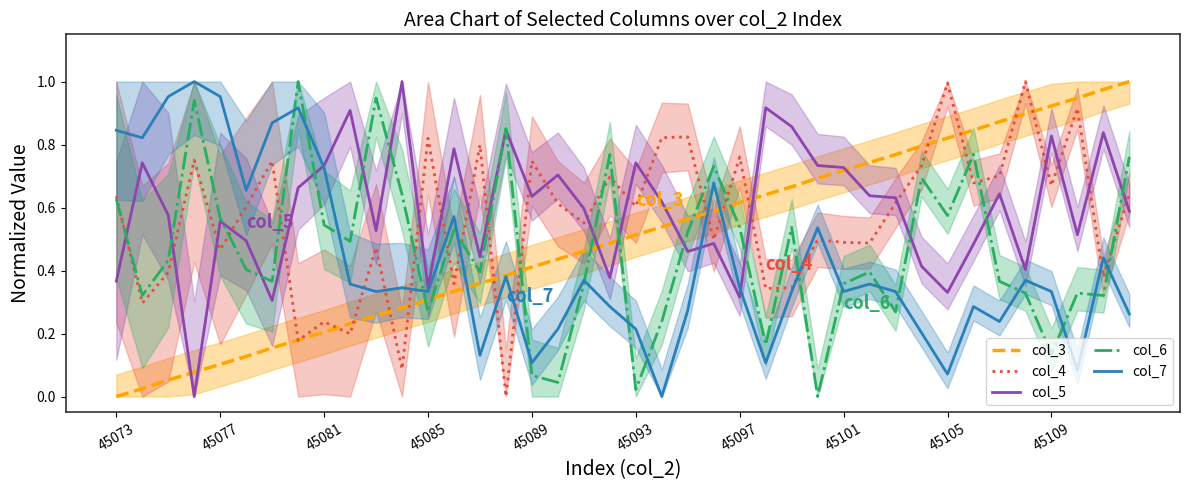

What are all the series names shown in the legend?

col_3, col_4, col_5, col_6, col_7